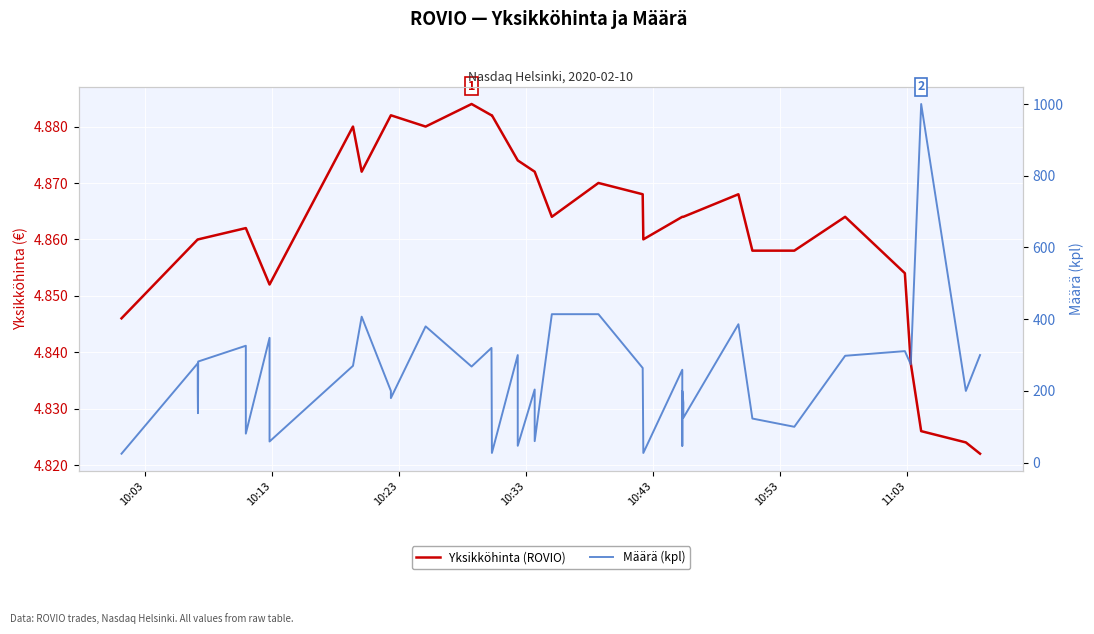

How many lines are shown in the chart?

2